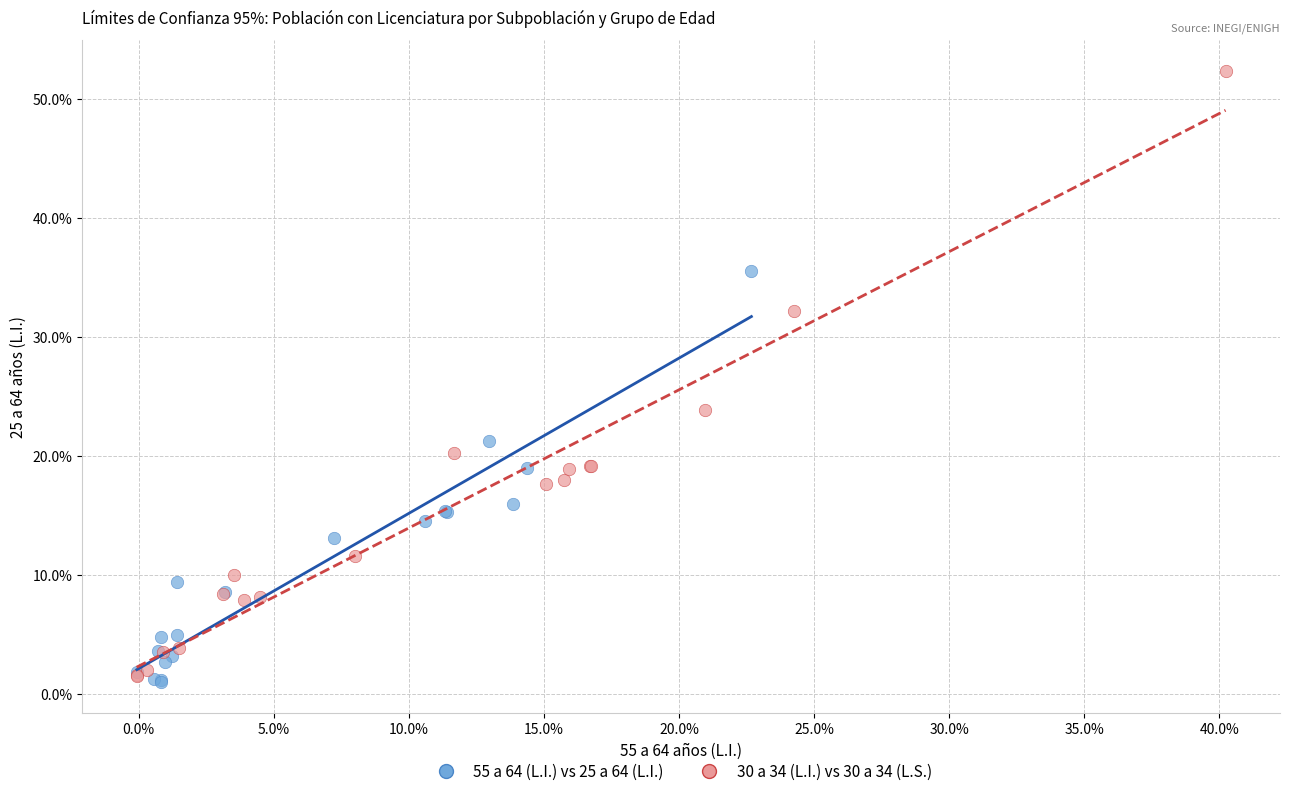

Which series reaches the maximum Y coordinate?

30 a 34 (L.I.) vs 30 a 34 (L.S.)